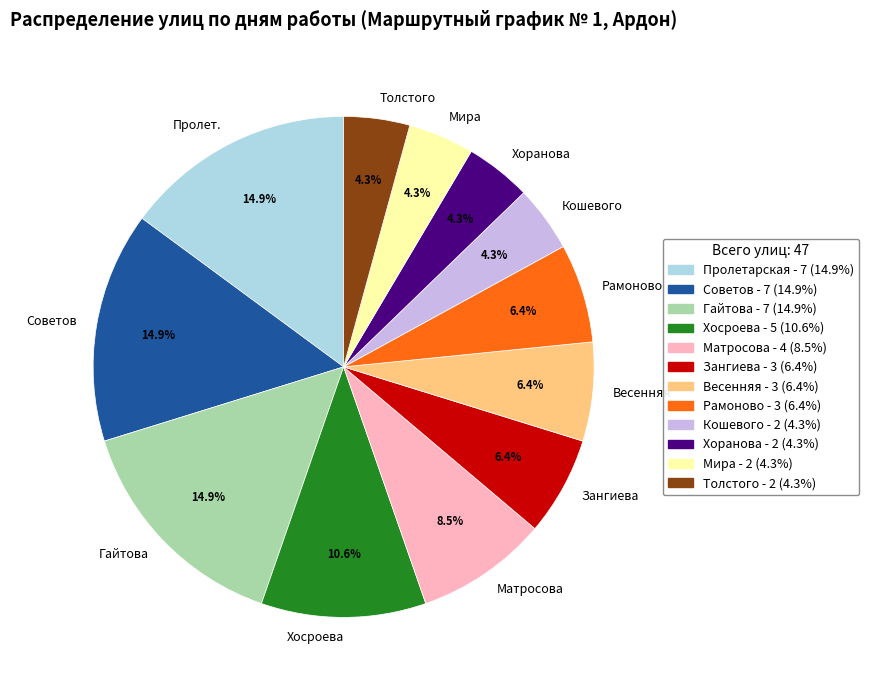

Does any single category account for the majority?

No